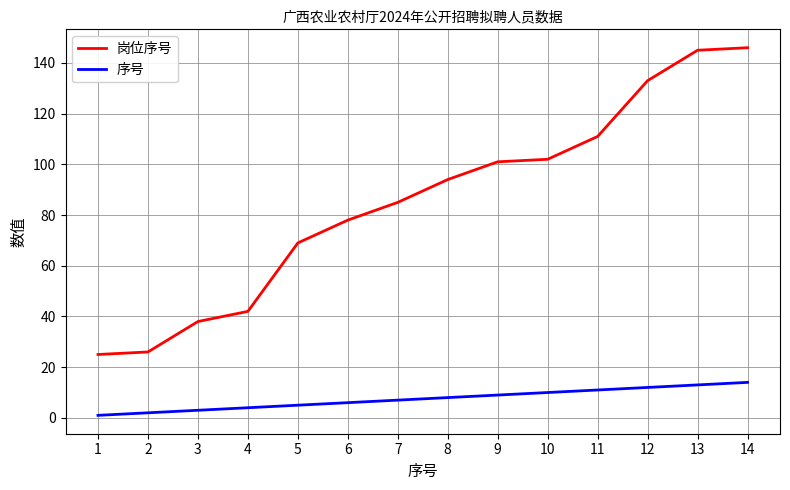

What are all the series names shown in the legend?

岗位序号, 序号